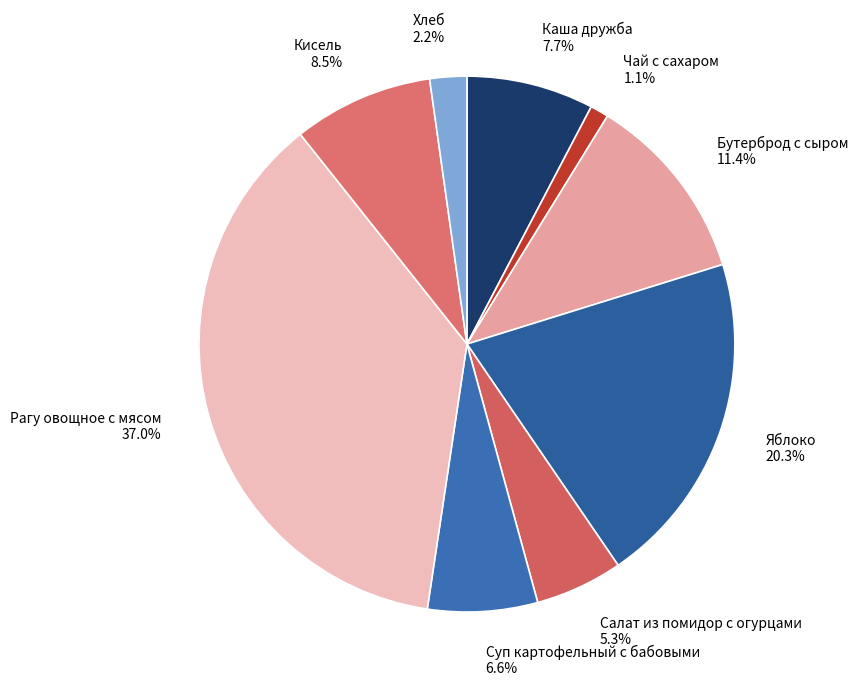

To the nearest percent, what portion does Салат из помидор с огурцами represent?

5%